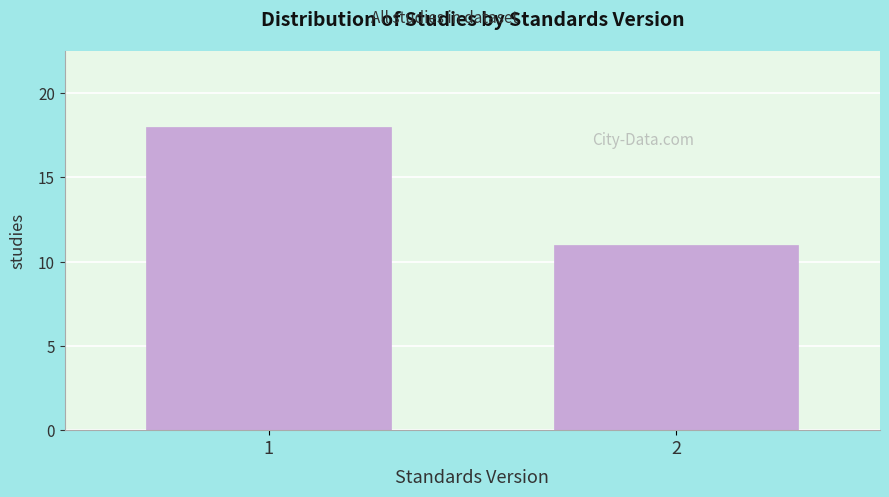

Reading right to left, transcribe all the data shown in this chart.

11	18